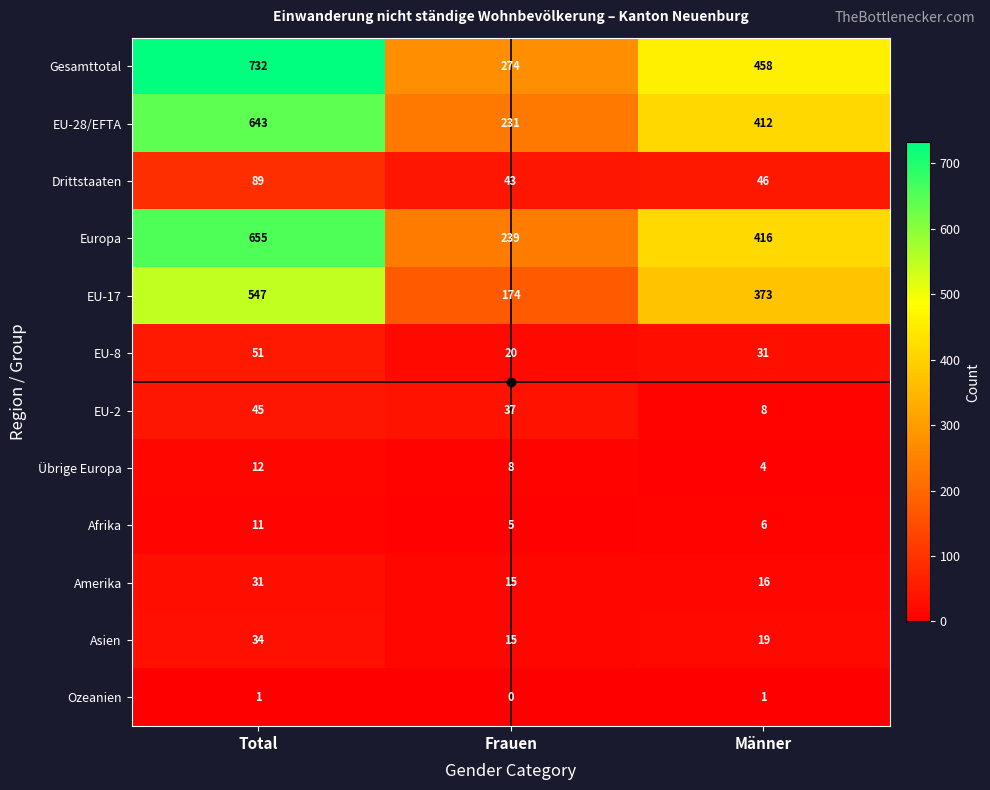

Which category has the highest value across all series?

Total